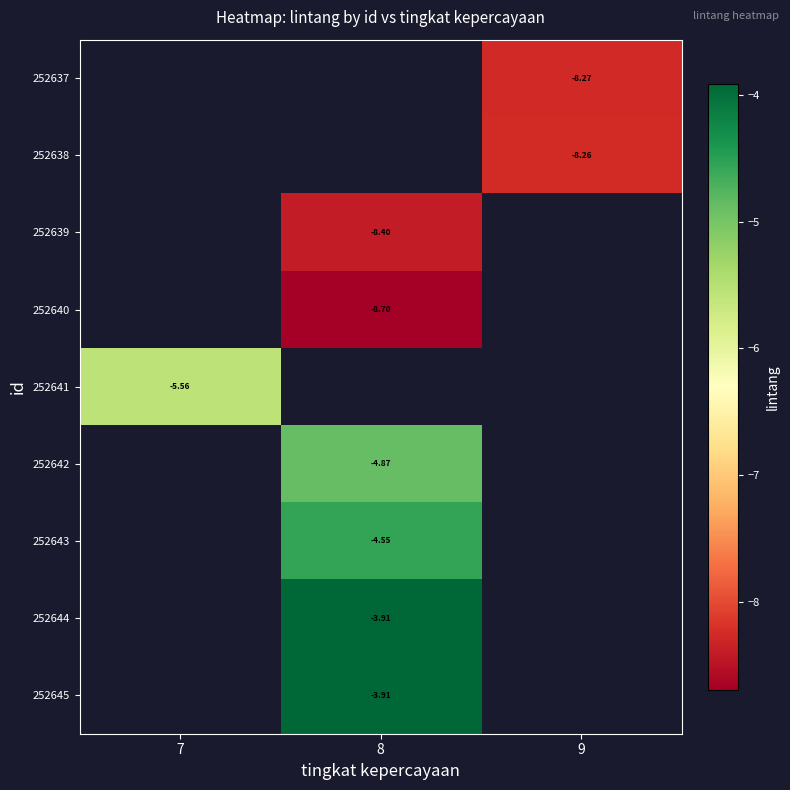

At which category does the chart reach its peak across all series?

8